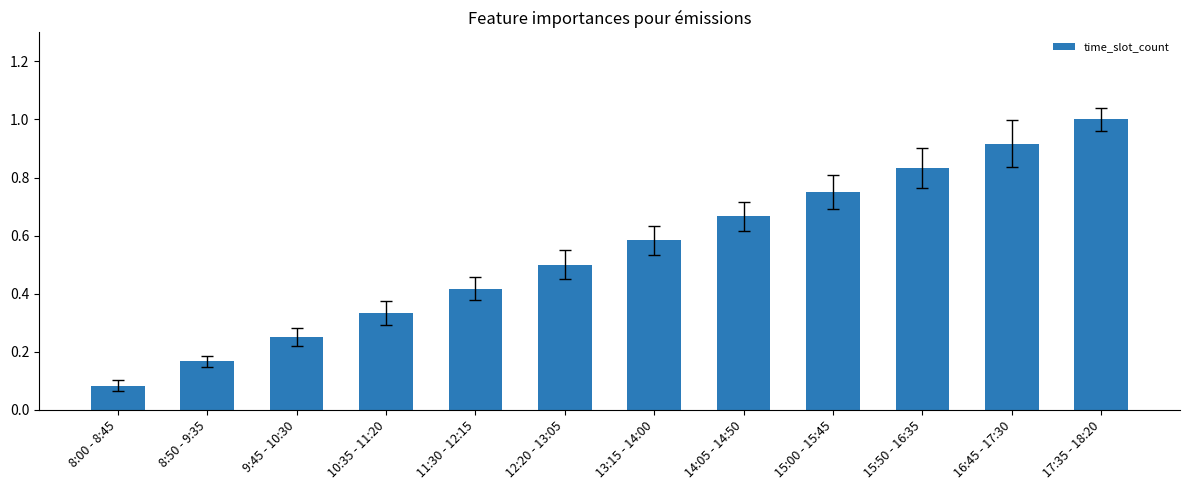

What is the change in value from 8:00 - 8:45 to 15:00 - 15:45?

+0.7